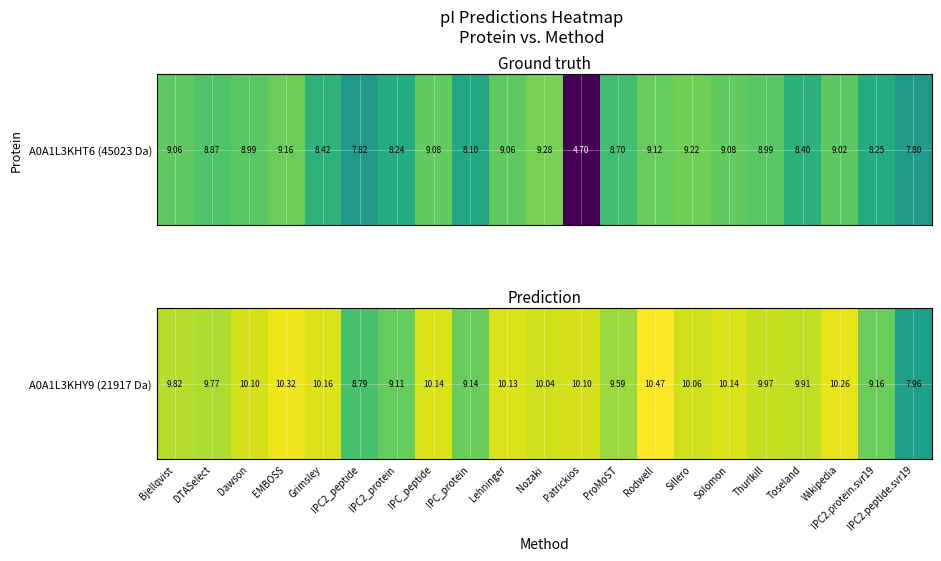

How many series are shown in this chart?

1